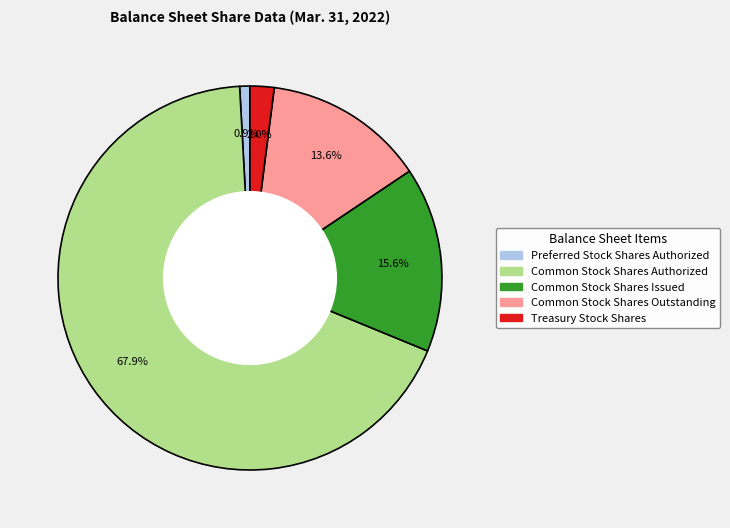

How many segments does this pie chart have?

5